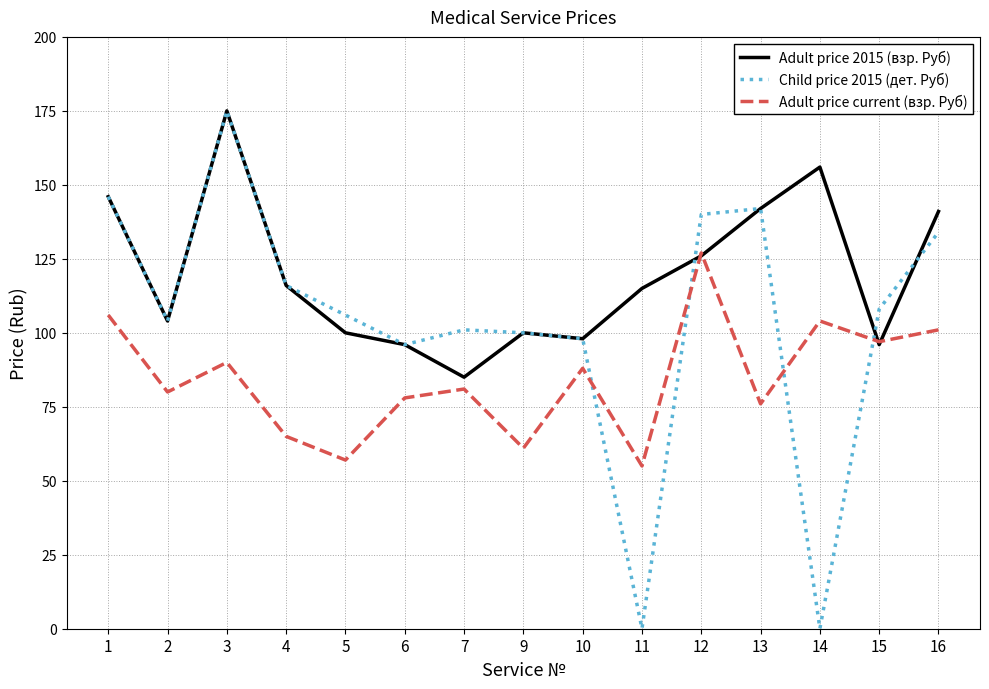

What is the difference between the maximum and minimum values in the Child price 2015 (дет. Руб) series?

175